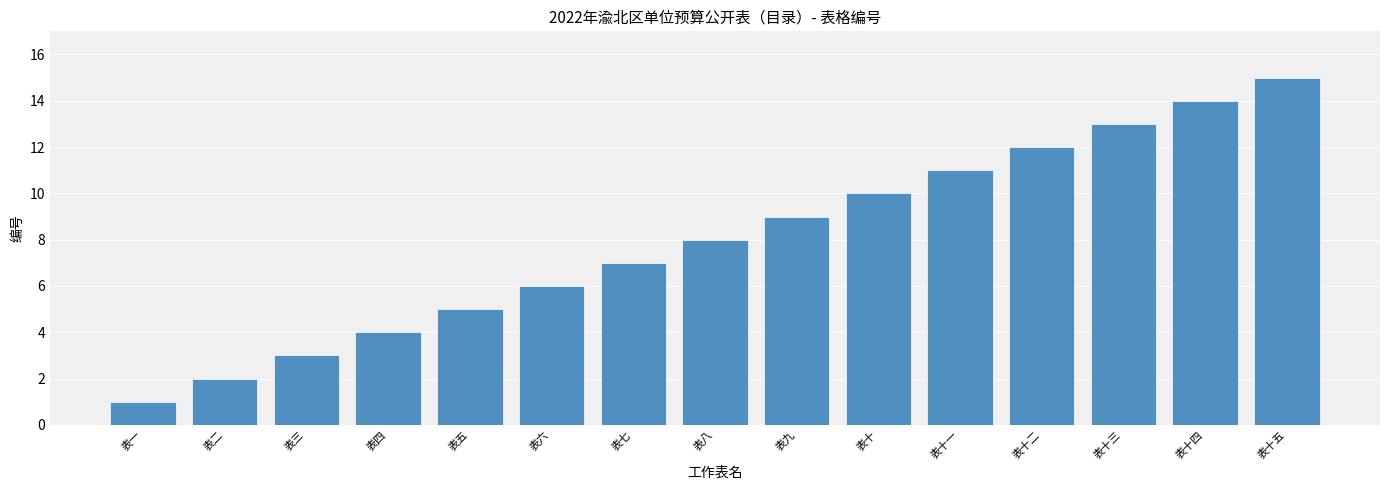

The chart shows a value of 8 at 表八. True or false?

True